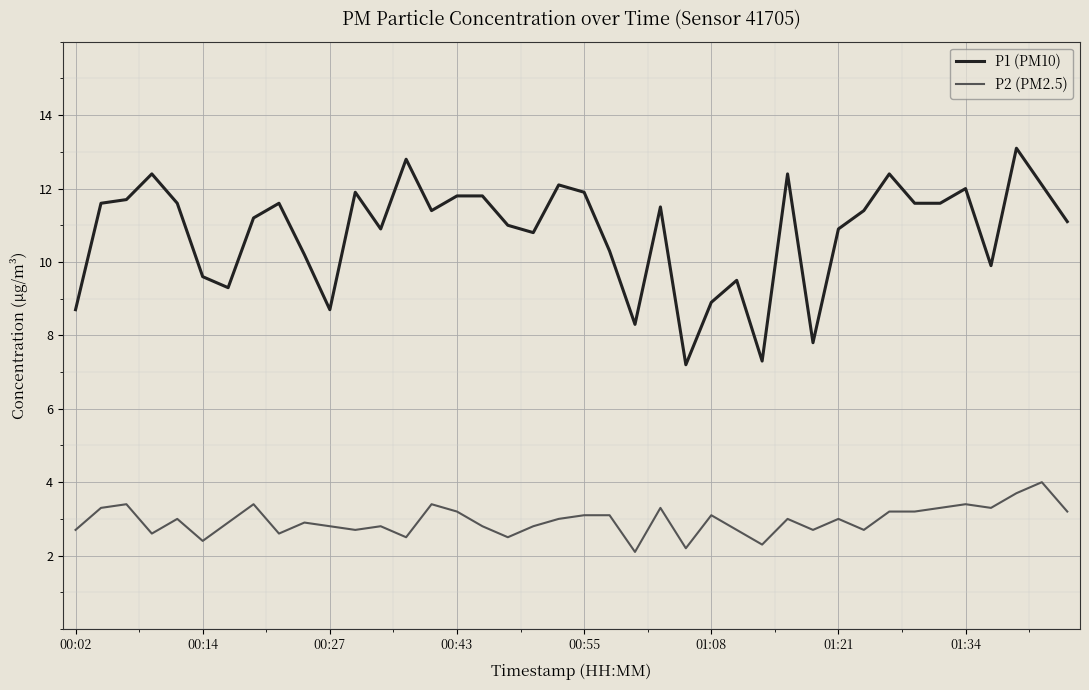

What is the maximum value shown in the chart?

13.1